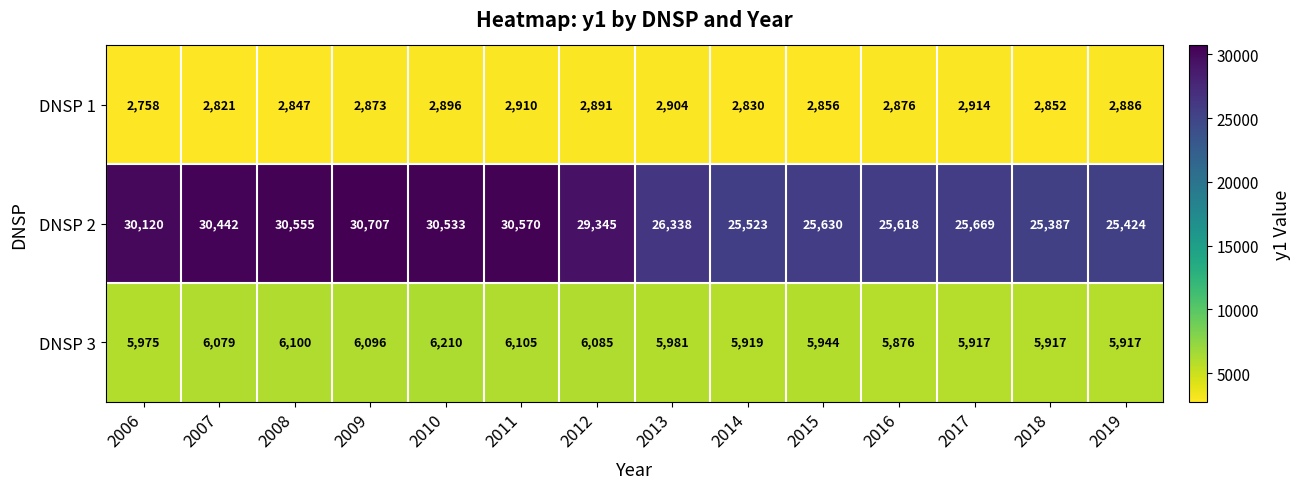

Read the DNSP 3 value at 2008.

6100